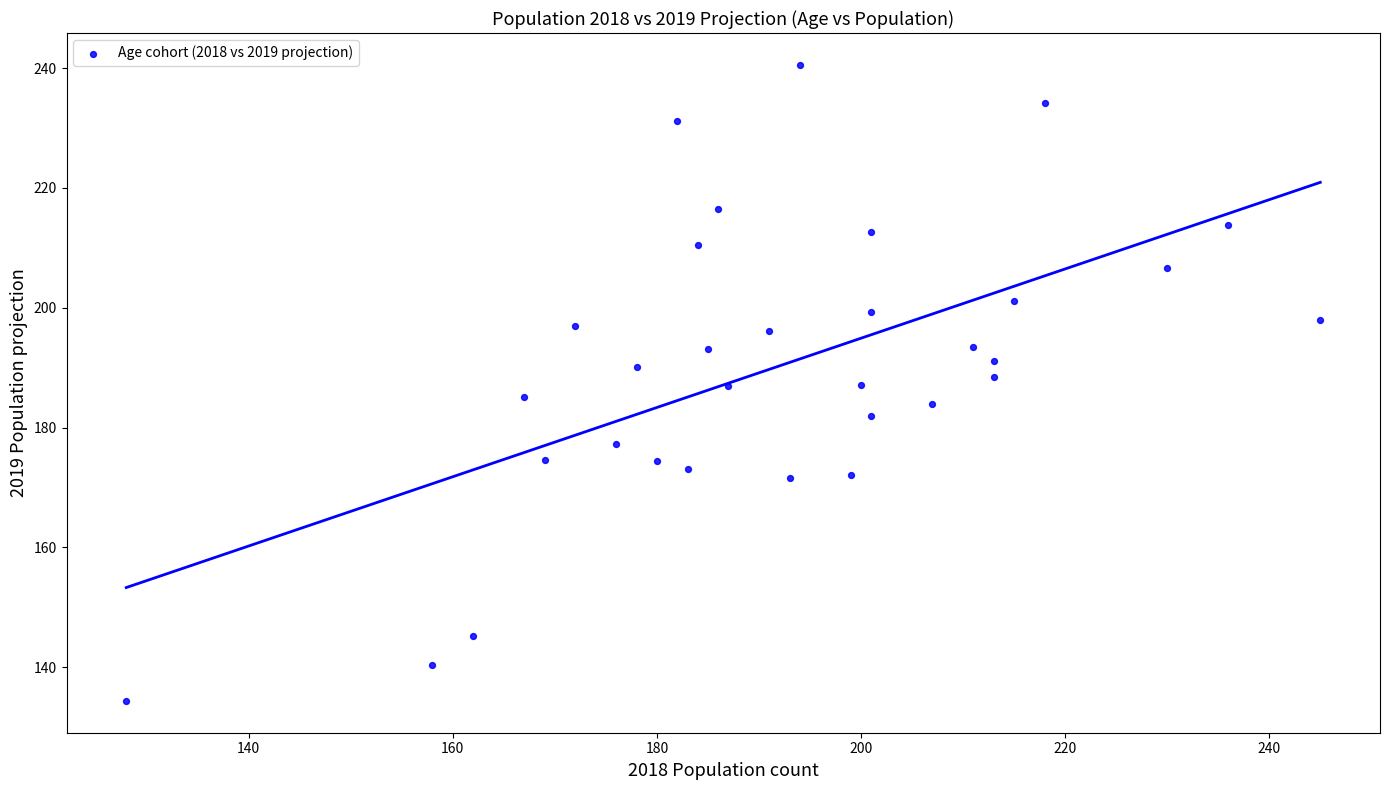

What is the range of Y values (max minus min)?

106.2